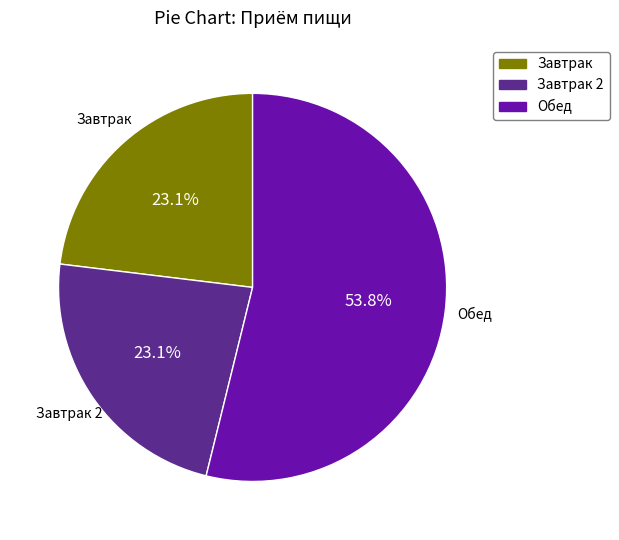

Does any single category account for the majority?

Yes